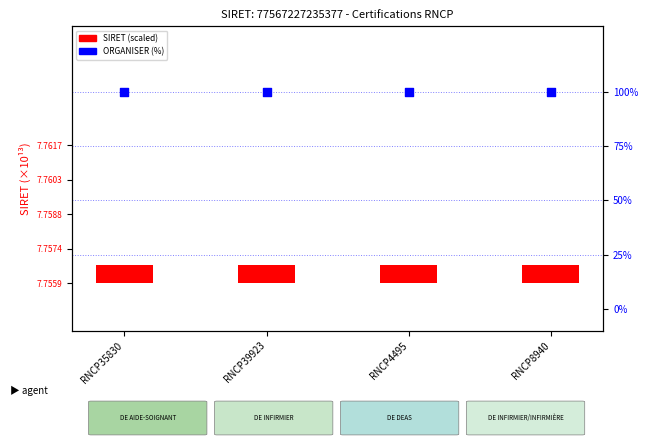

Which series has the widest spread of Y values?

SIRET (scaled)